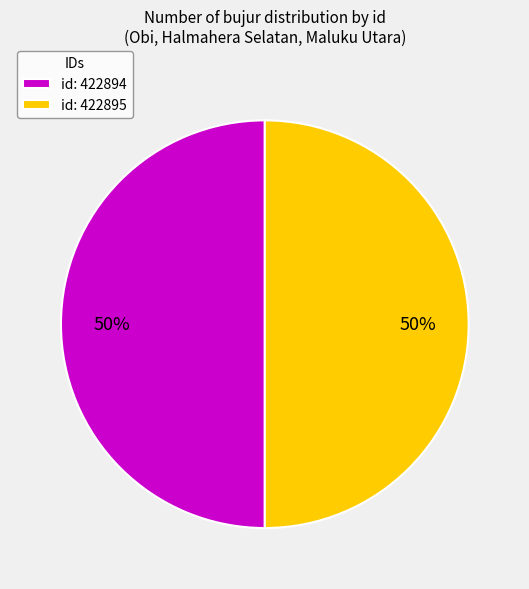

Is the sum of id: 422894 and id: 422895 greater than half?

Yes